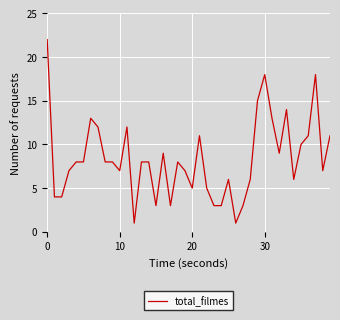

What is the difference between the maximum and minimum values?

21